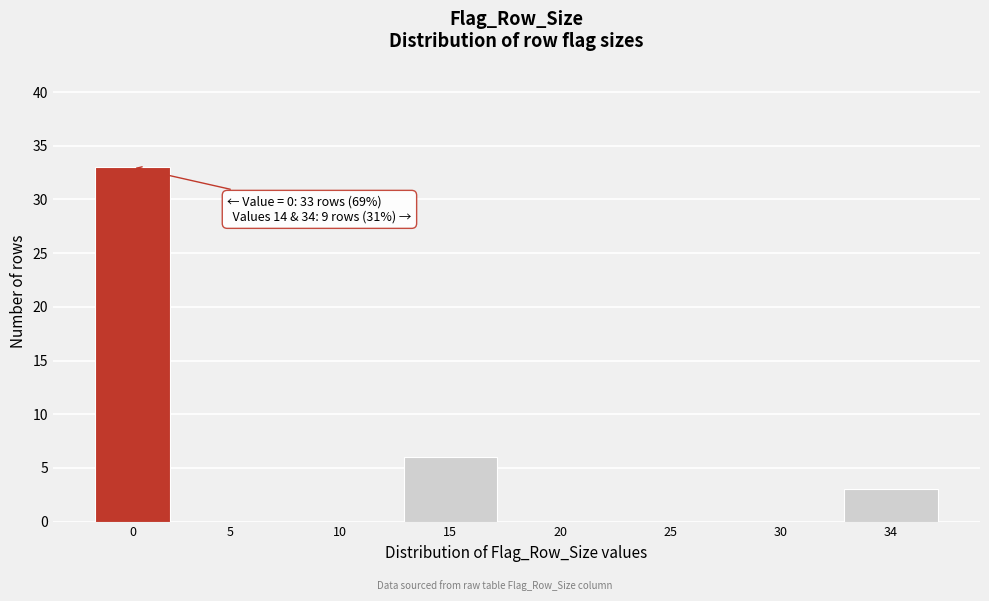

Reading left to right, list all the values displayed in this chart.

0=33	5=0	10=0	15=6	20=0	25=0	30=0	34=3